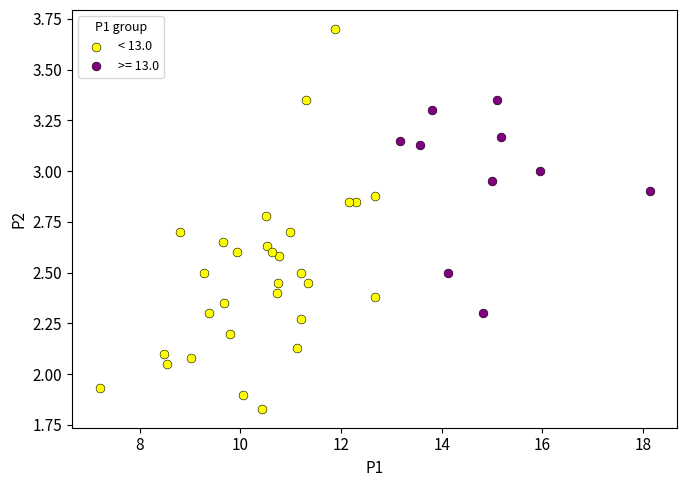

Which series has the widest spread of Y values?

< 13.0